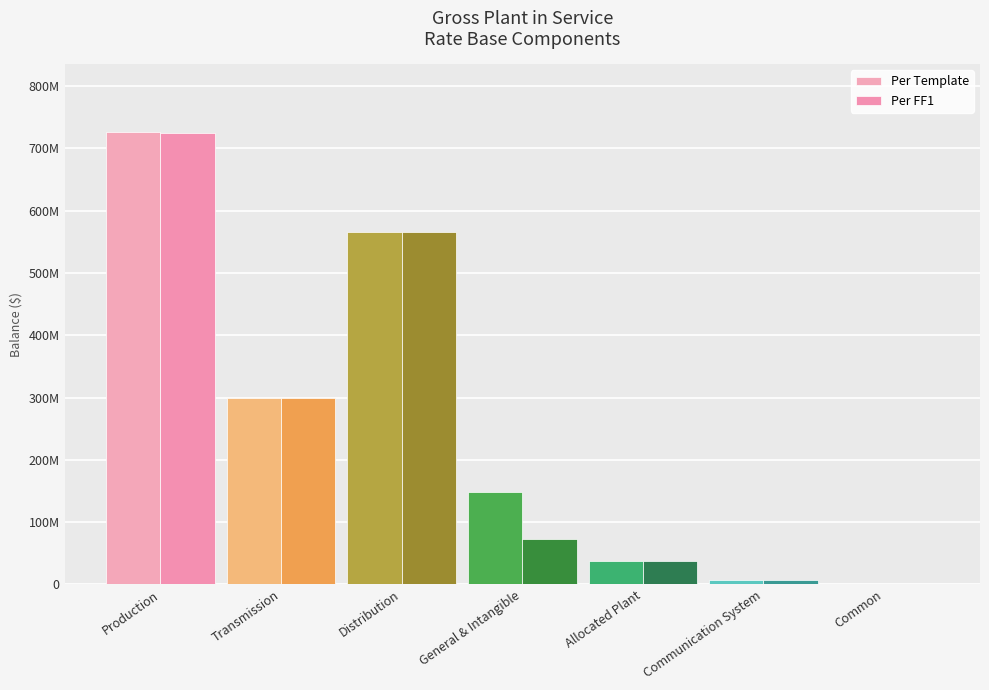

Which category has the highest value across all series?

Production